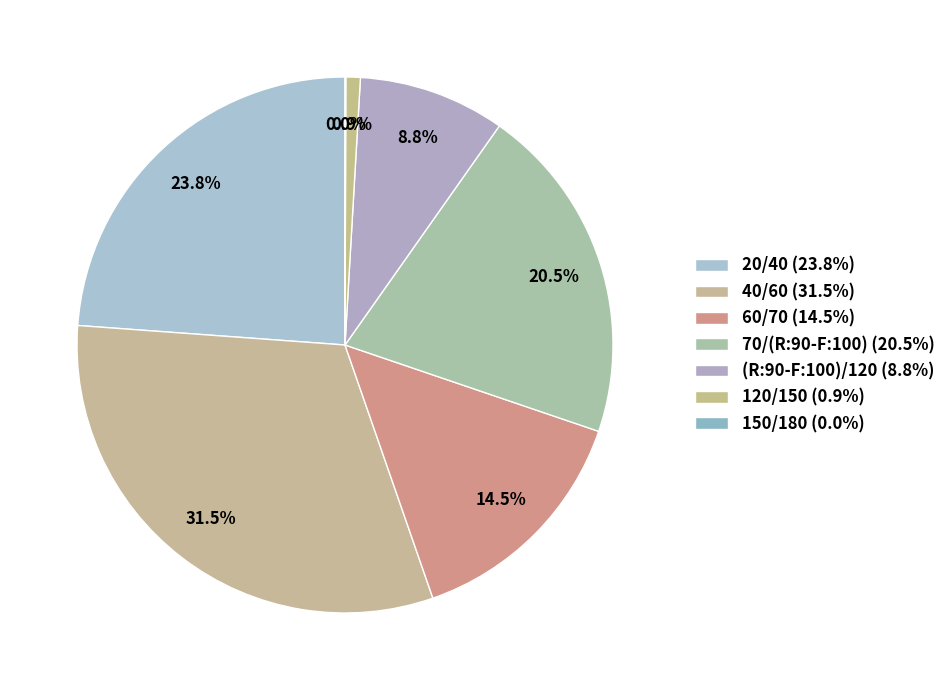

Is the sum of 20/40 and (R:90-F:100)/120 greater than half?

No